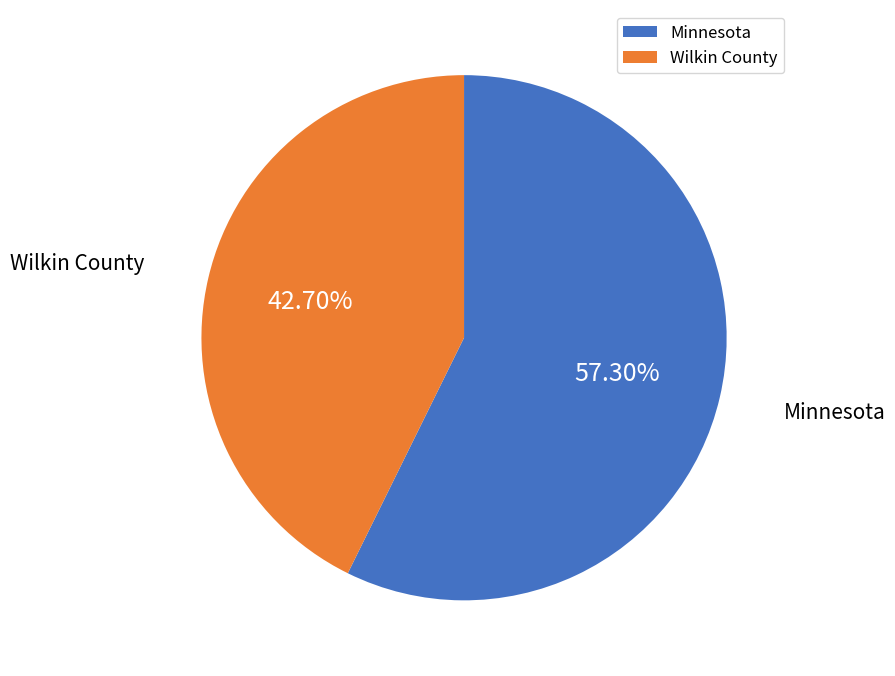

Count the number of slices in the pie.

2